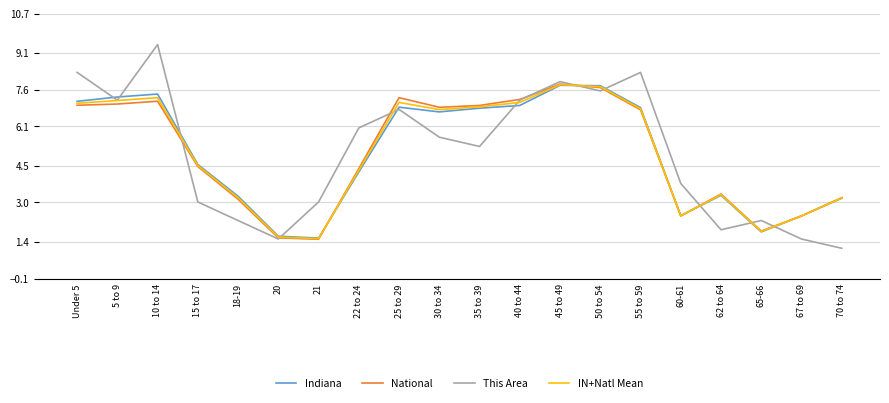

Which series has the widest spread of values?

This Area